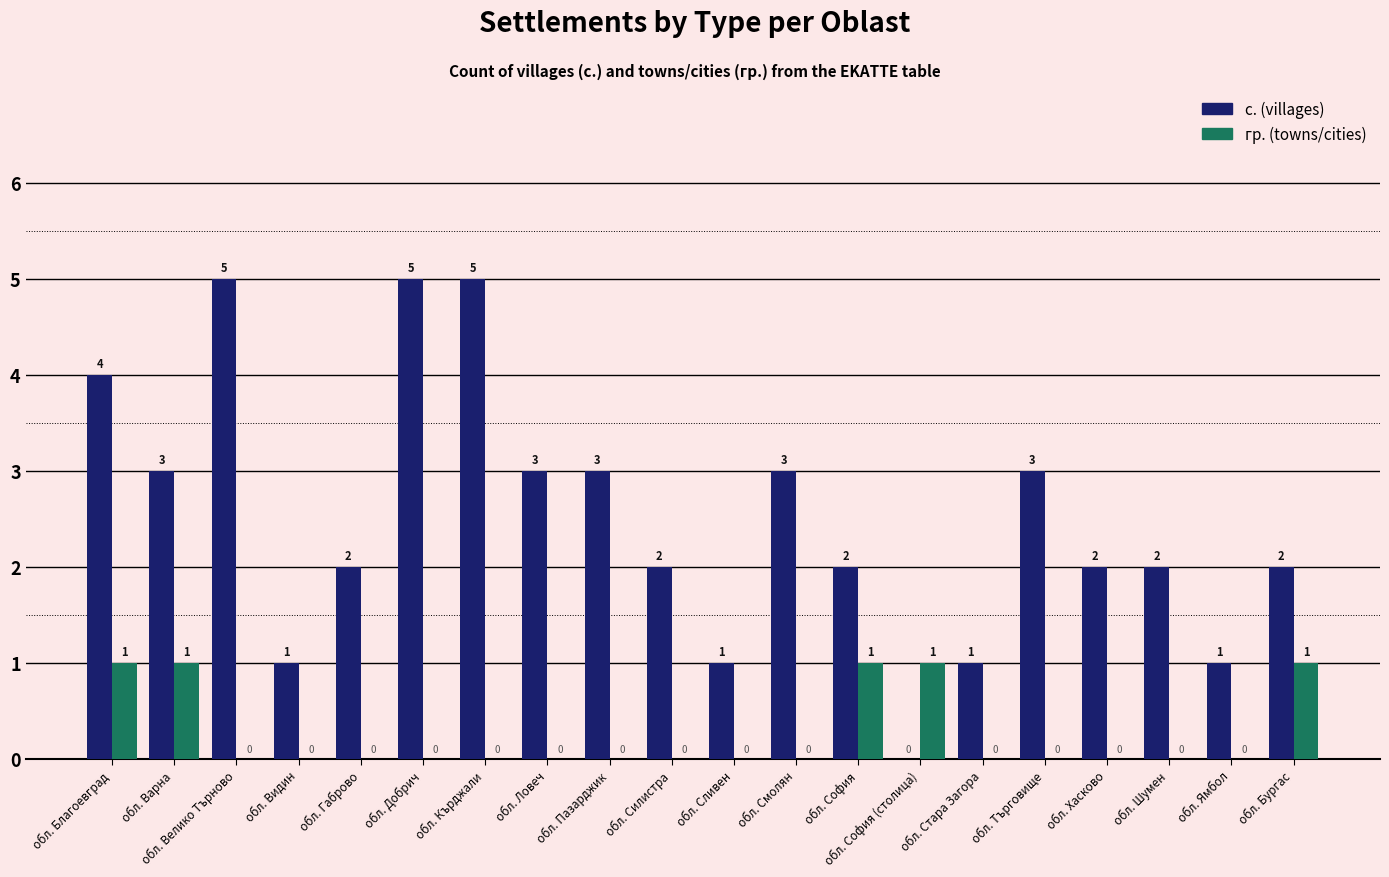

Are the bars horizontal?

No